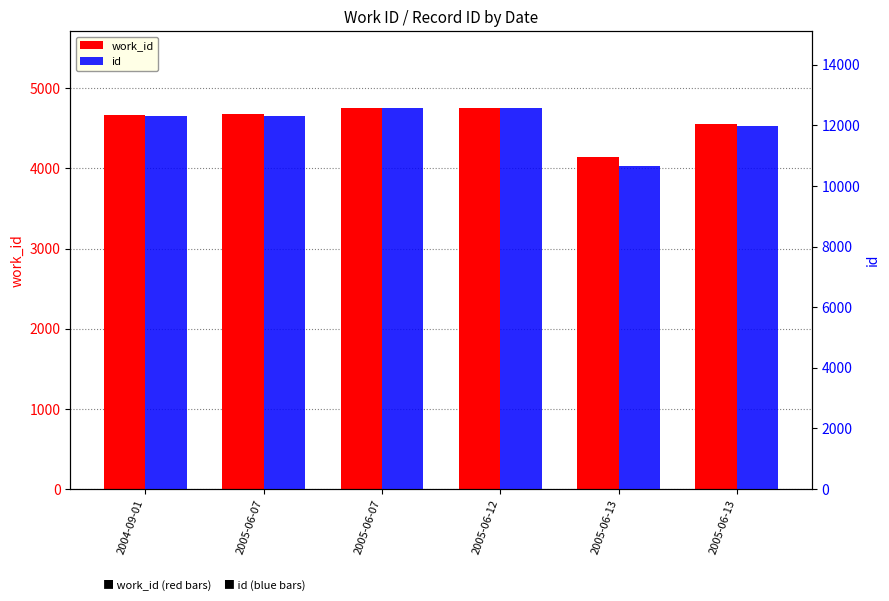

At which label does work_id reach its peak?

2005-06-12